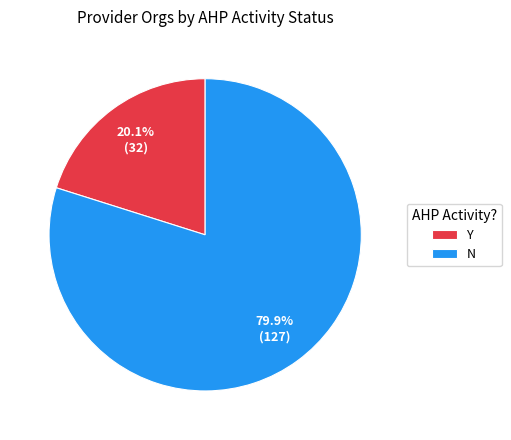

Rank the categories by value from highest to lowest.

N, Y